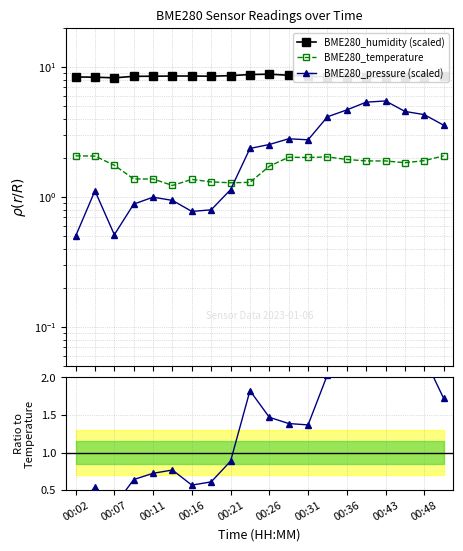

What is the label of the 18th point from the right?

00:07